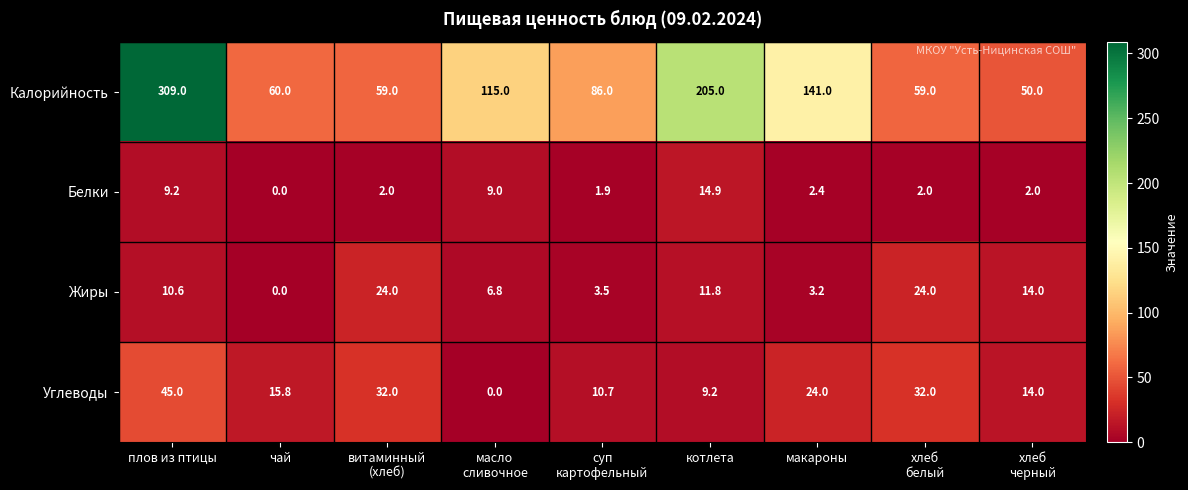

Rank the series by their maximum value, from lowest to highest.

Белки, Жиры, Углеводы, Калорийность